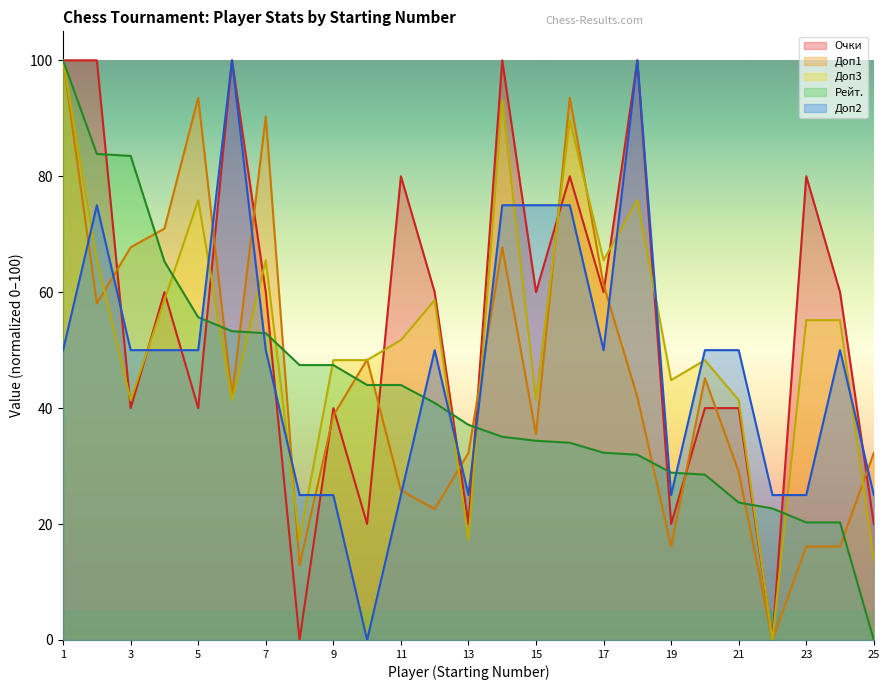

Which series has the largest range (max minus min)?

Очки